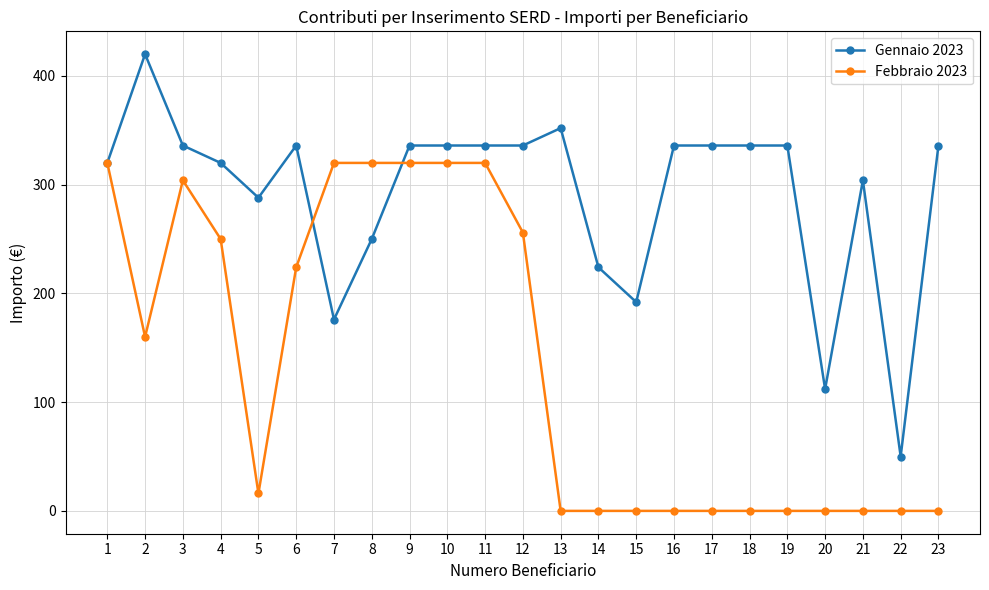

The value of Gennaio 2023 at 4 is 320. True or false?

True